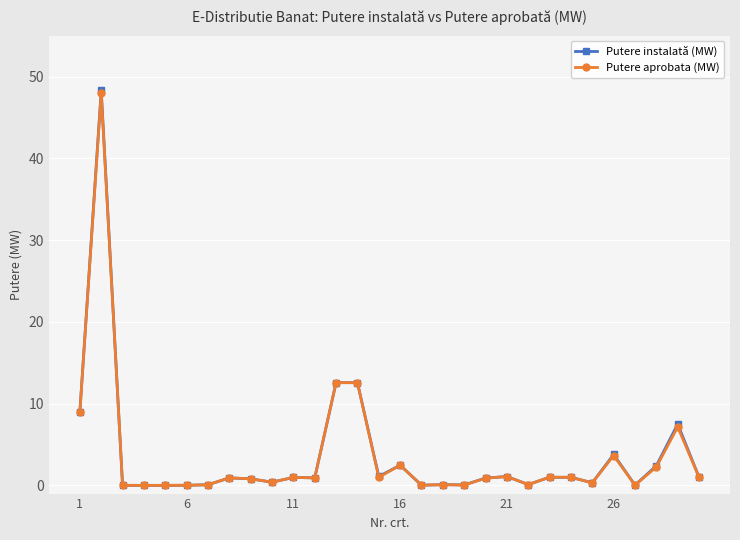

Which series has the largest range (max minus min)?

Putere instalată (MW)